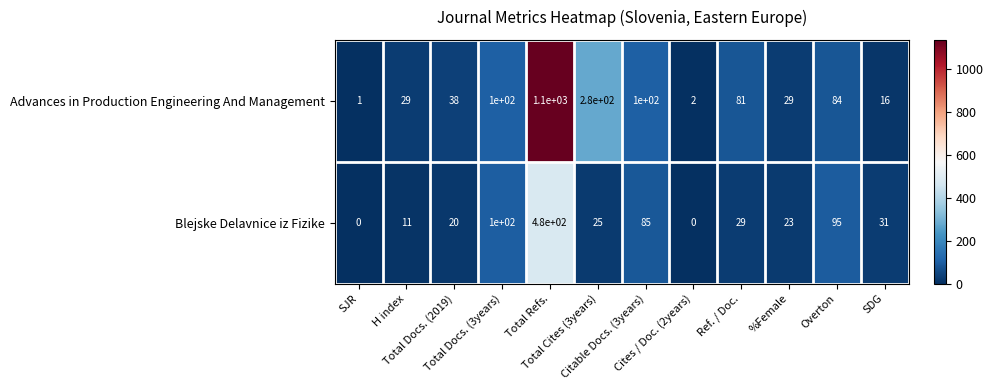

List the series in order of their peak value, lowest first.

Blejske Delavnice iz Fizike, Advances in Production Engineering And Management